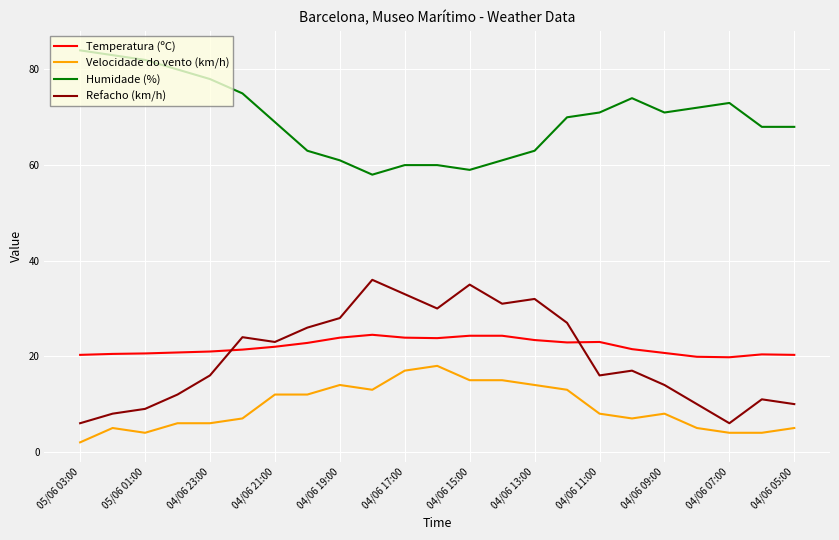

True or false: Humidade (%) and Temperatura (ºC) cross at least once.

False